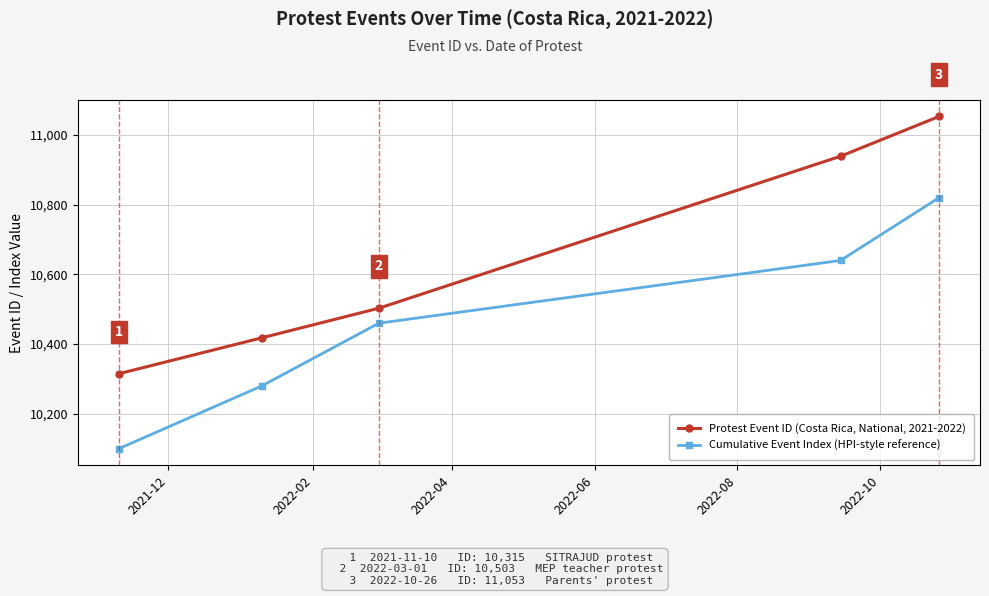

True or false: Protest Event ID (Costa Rica, National, 2021-2022) and Cumulative Event Index (HPI-style reference) intersect in this chart.

False